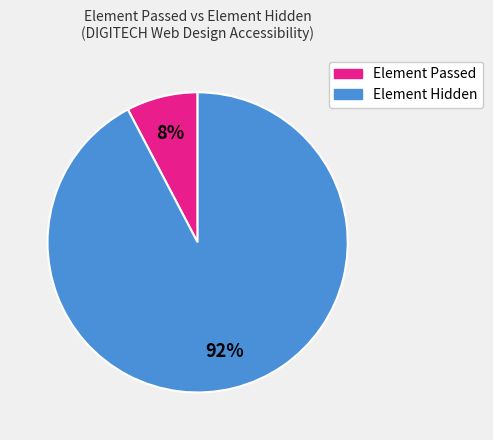

Count the number of slices in the pie.

2